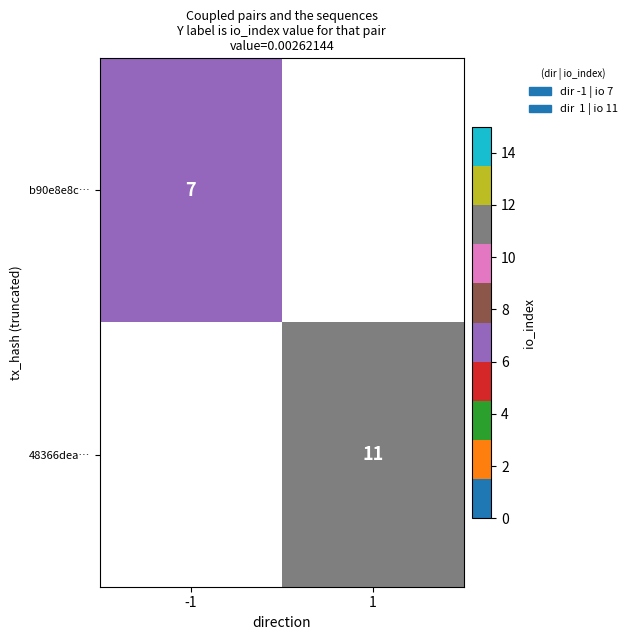

Is it true that b90e8e8c… equals 9 at -1?

False